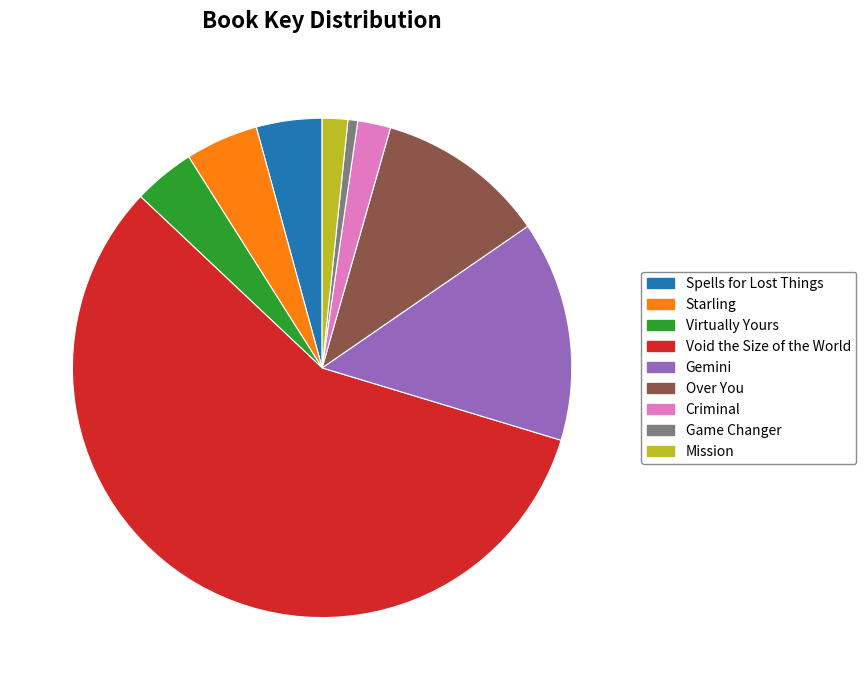

How many segments does this pie chart have?

9